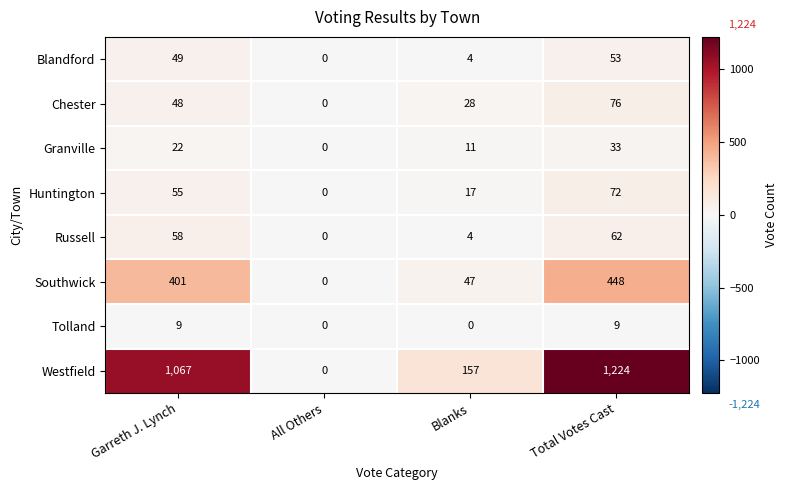

Rank the series at Garreth J. Lynch from highest to lowest value.

Westfield, Southwick, Russell, Huntington, Blandford, Chester, Granville, Tolland